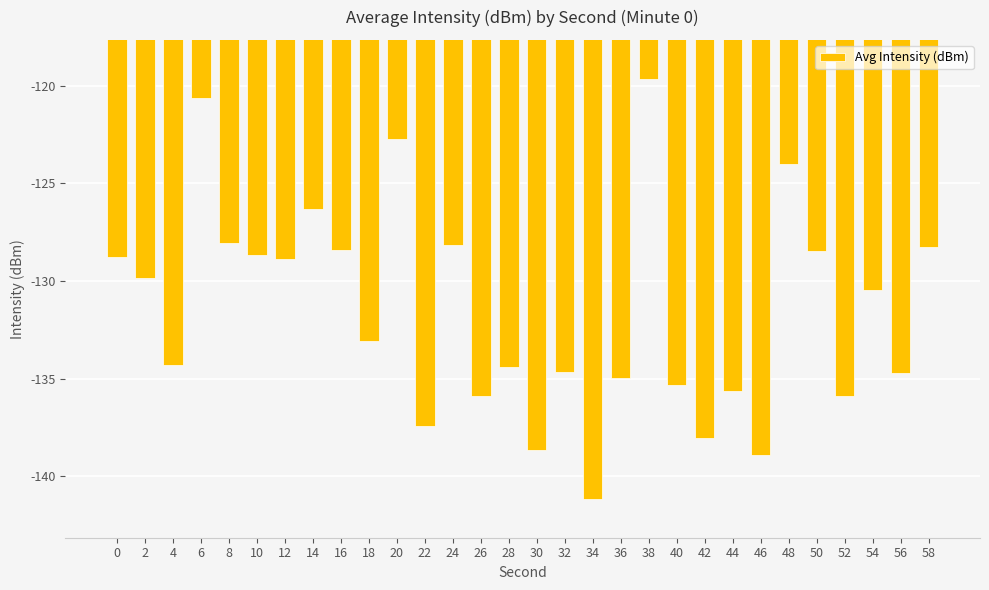

Is it true that the value at 28 is -134.4?

True